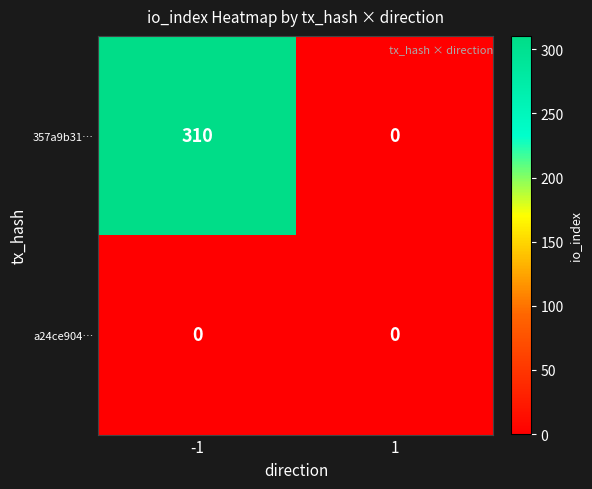

List the series in order of their overall mean, lowest first.

a24ce904…, 357a9b31…